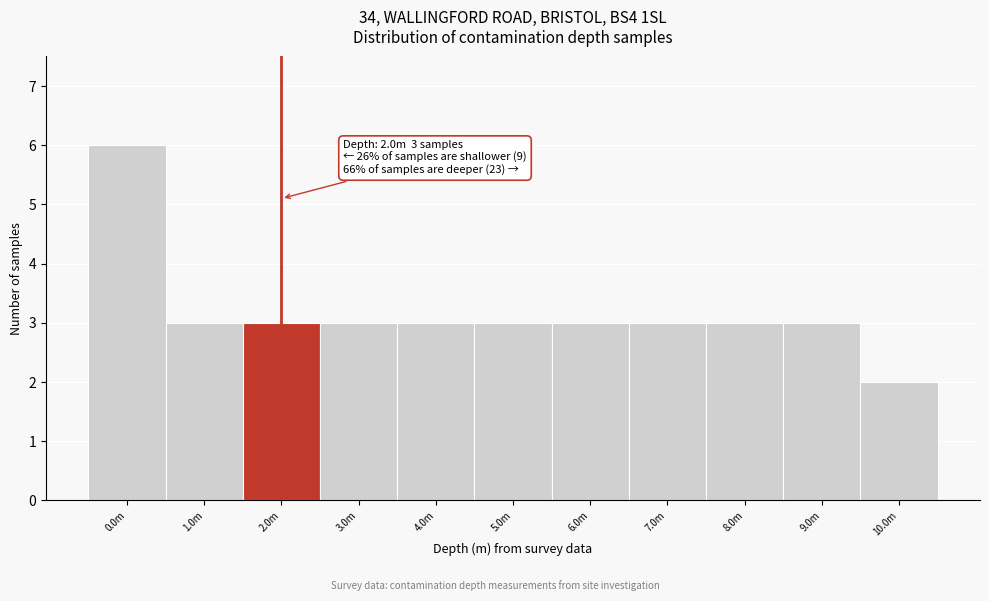

Reading right to left, transcribe all the data shown in this chart.

2	3	3	3	3	3	3	3	3	3	6